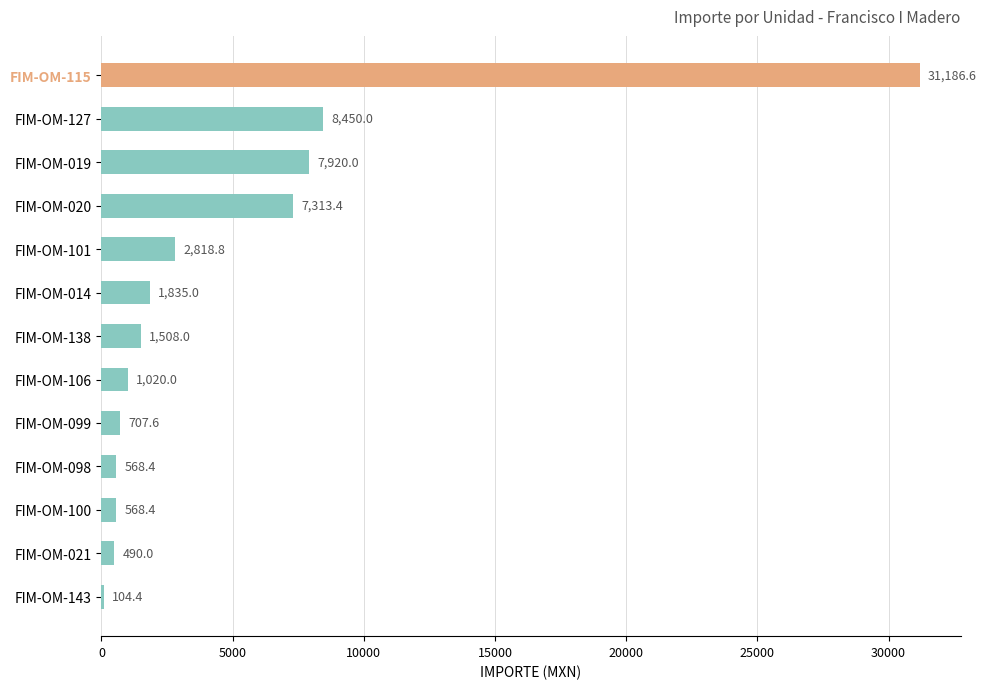

What is the greatest value displayed?

31186.6